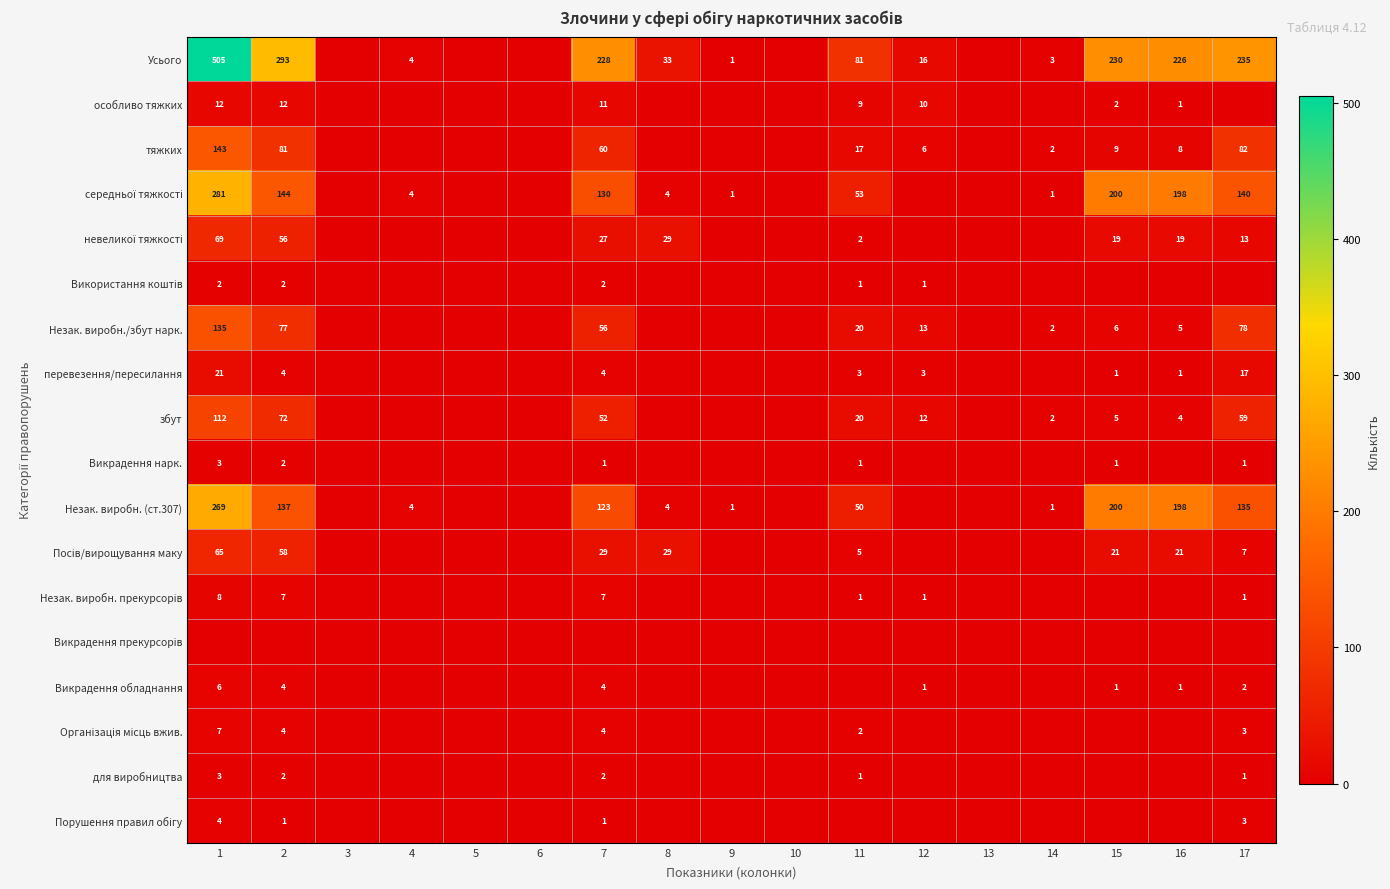

Count the number of data series in this chart.

18